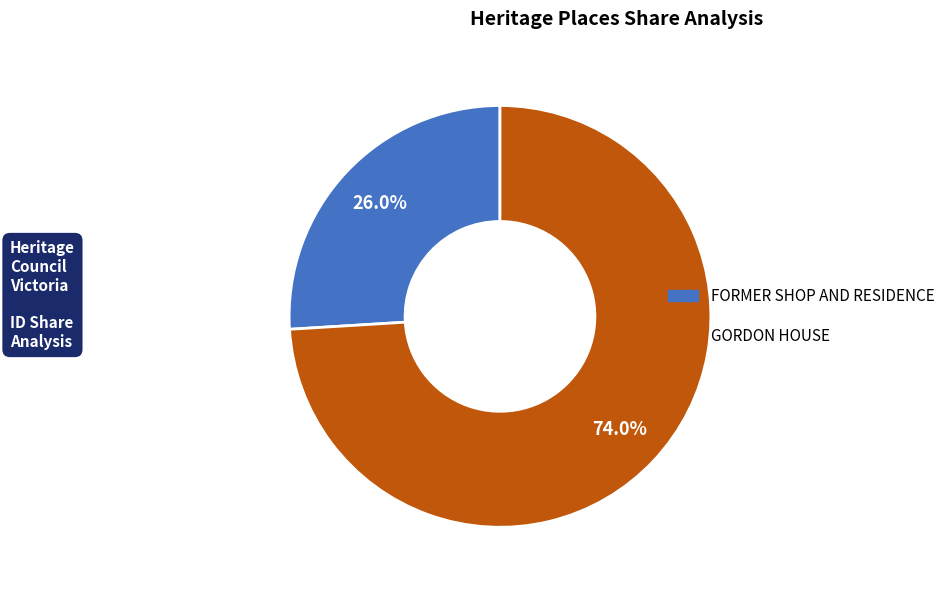

What is the ratio of the value at GORDON HOUSE to the value at FORMER SHOP AND RESIDENCE?

2.8